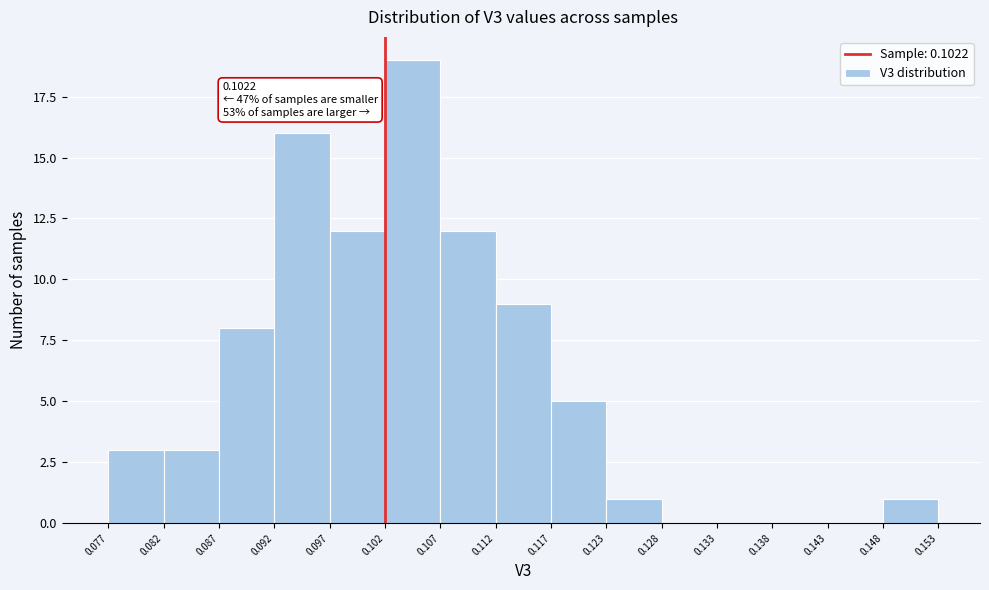

Over which range of the x-axis is the bar tallest?

0.102 to 0.107